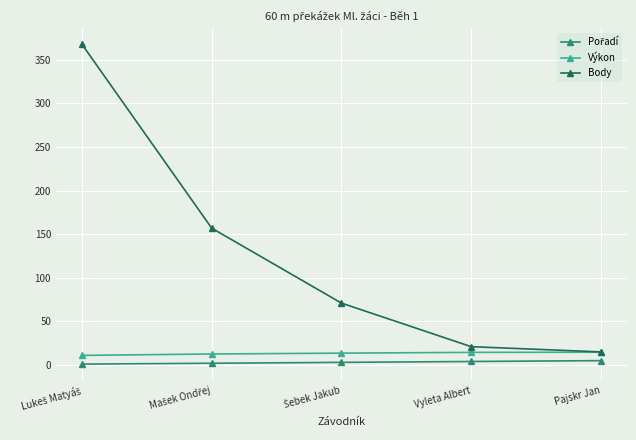

Which series has the largest range (max minus min)?

Body